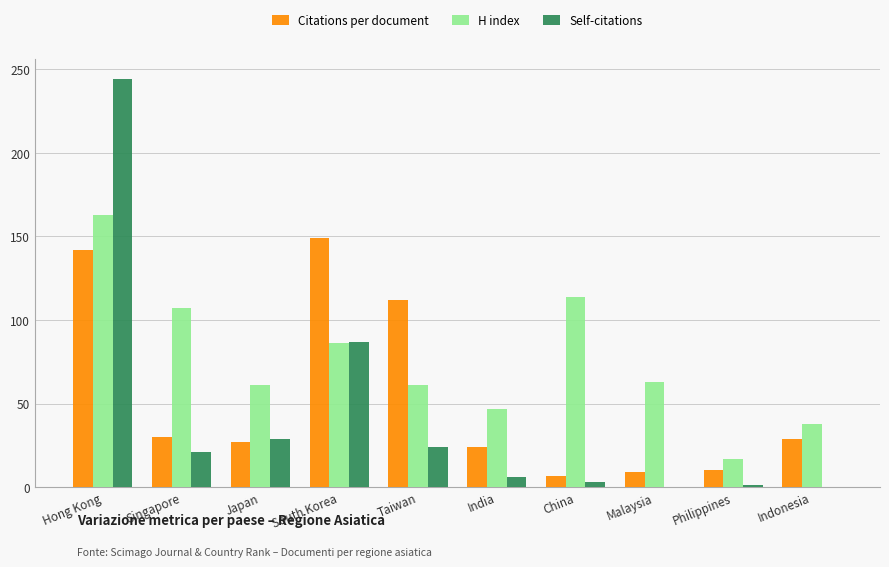

What are all the series names shown in the legend?

Citations per document, H index, Self-citations